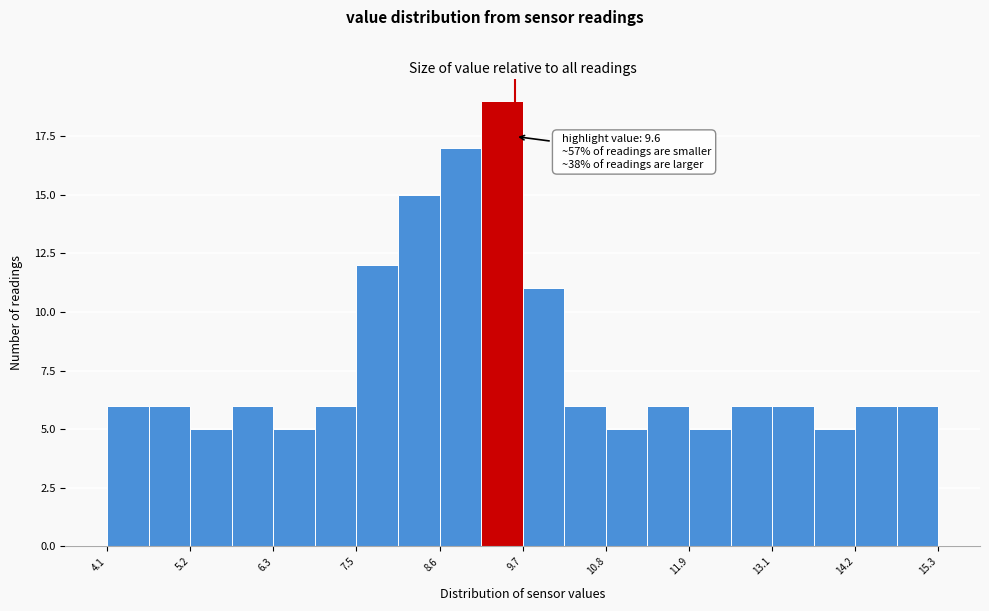

Read against the x-axis, roughly where is the centre of the tallest bar?

9.4